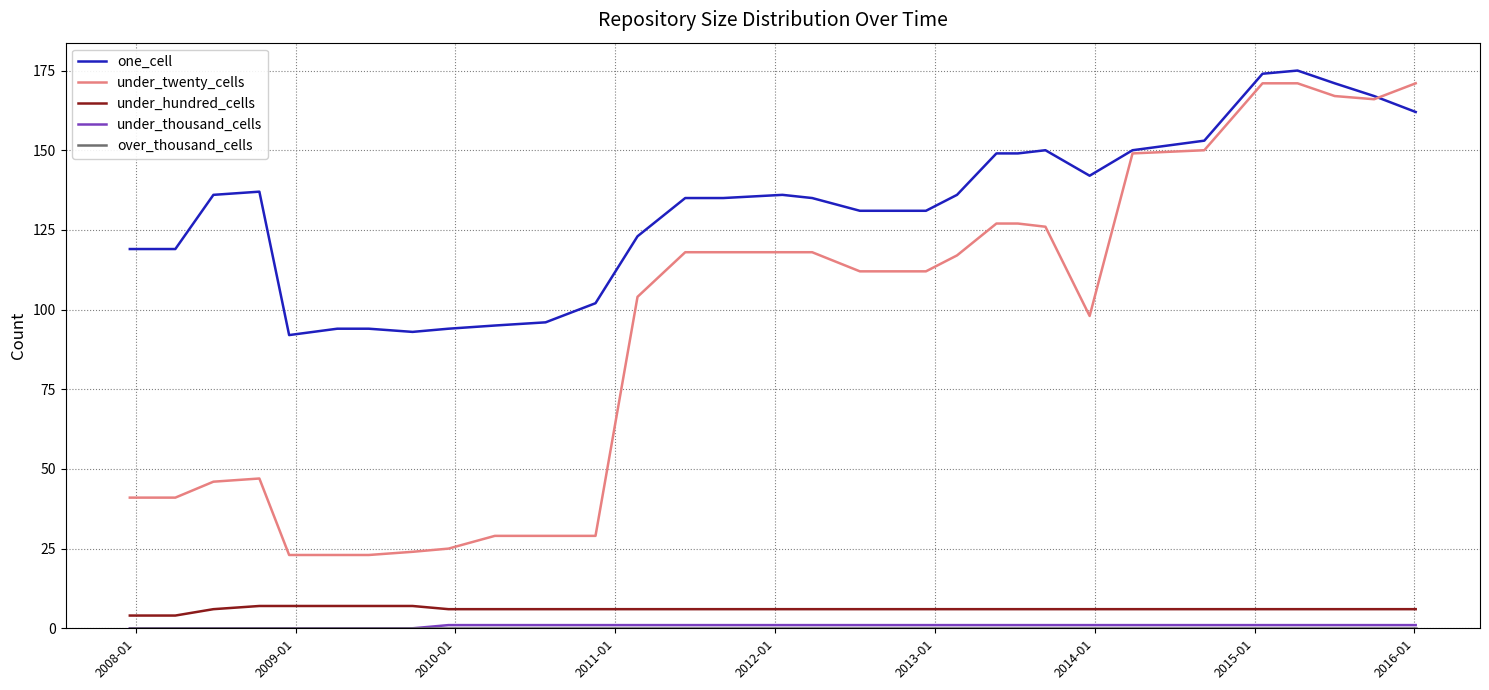

True or false: under_twenty_cells and under_hundred_cells intersect in this chart.

False